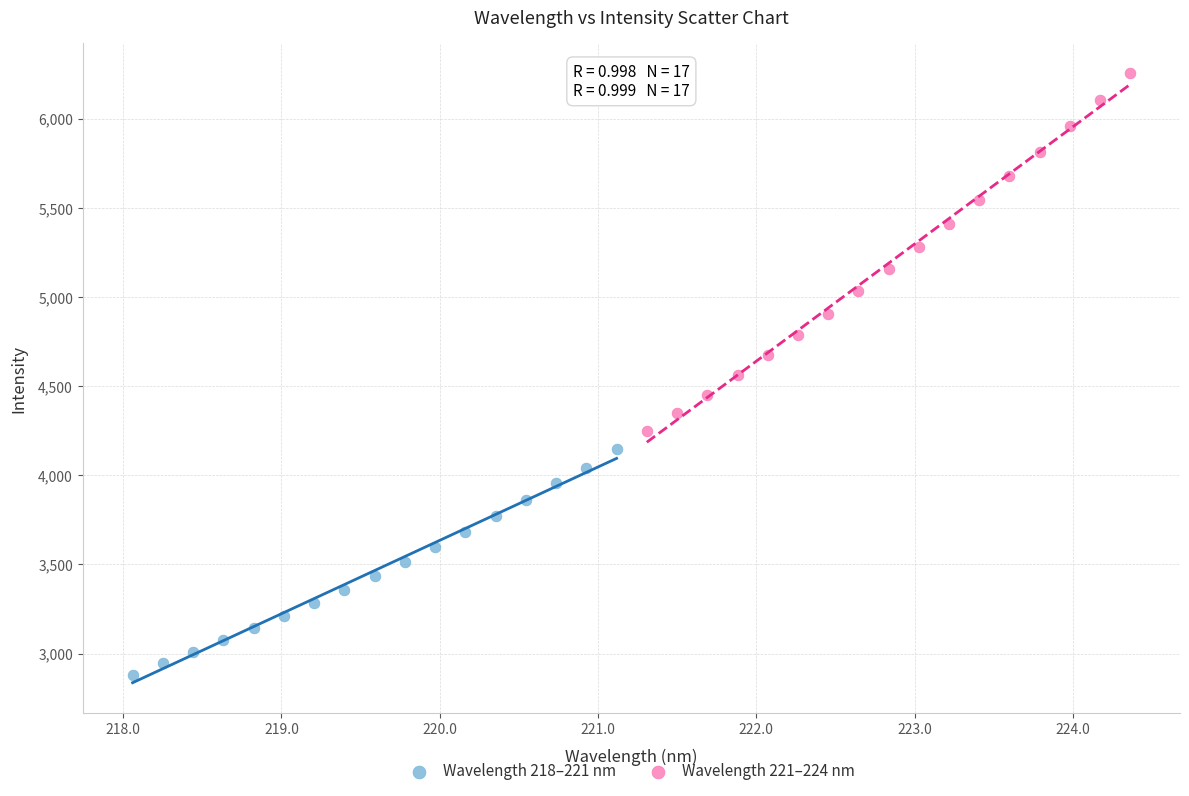

Which series has the widest spread of Y values?

Wavelength 221–224 nm